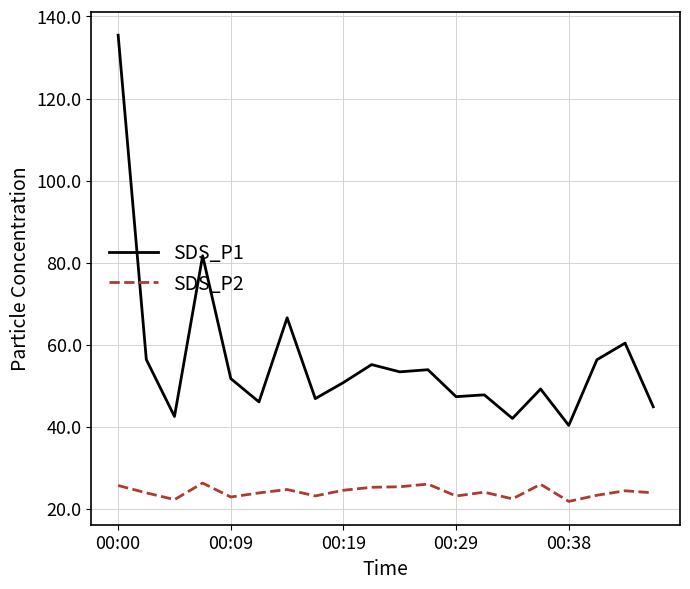

List the series in order of their peak value, lowest first.

SDS_P2, SDS_P1